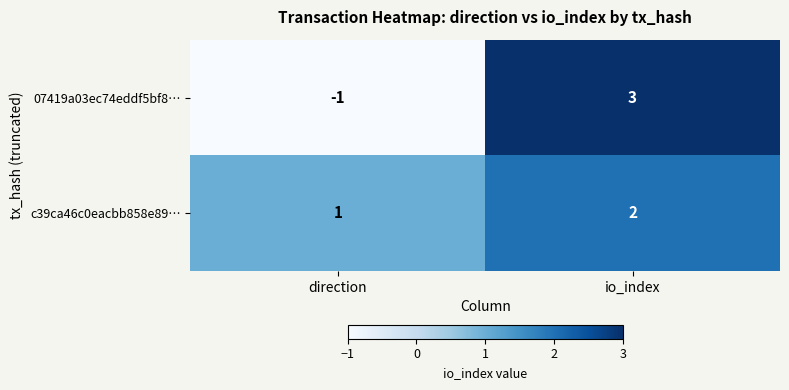

What is the difference between the 07419a03ec74eddf5bf8… values at direction and io_index?

4